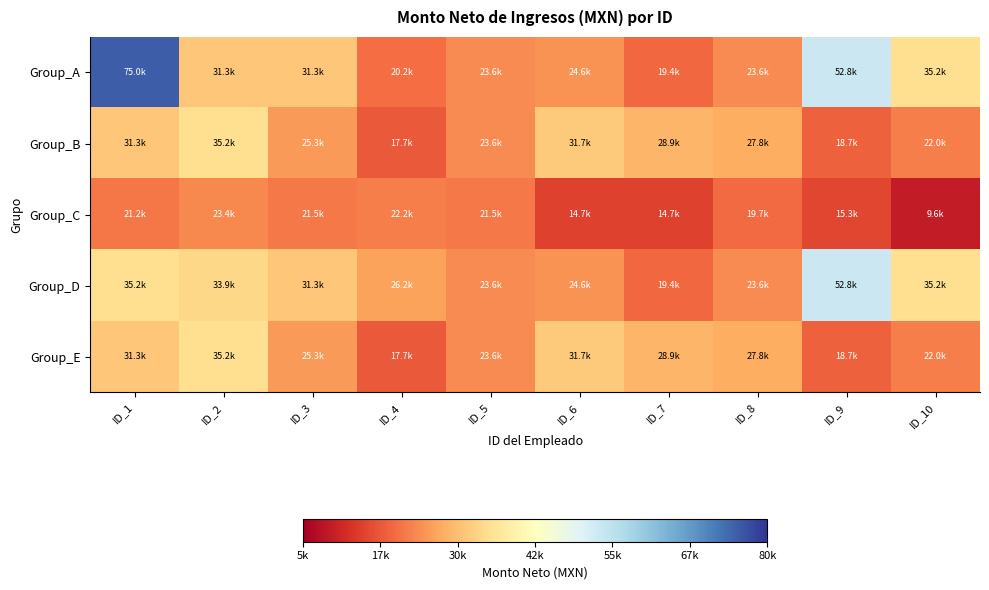

Which series has the largest range (max minus min)?

Group_A